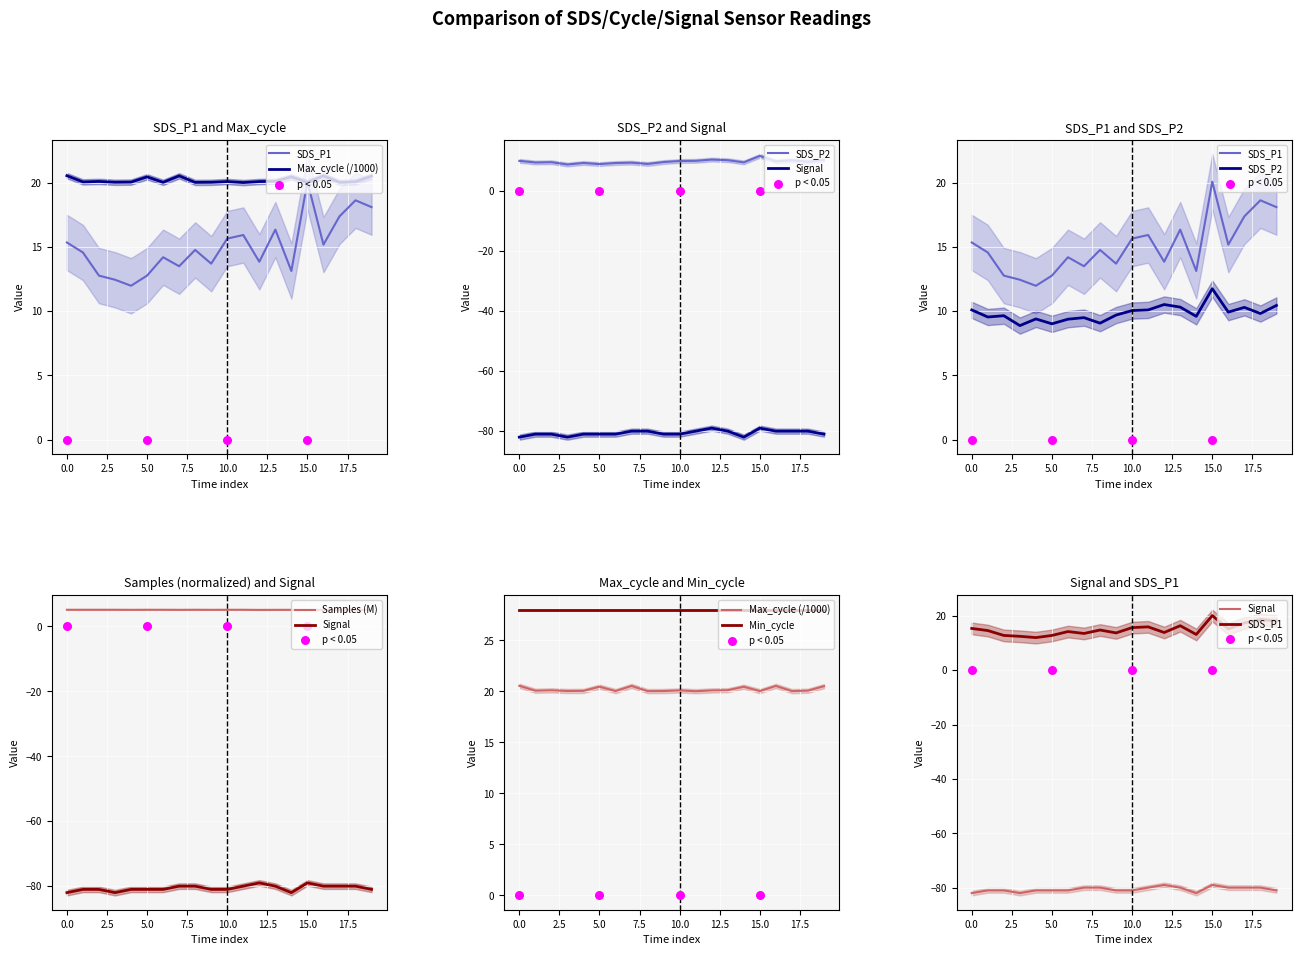

Which series contains the lowest Y value?

Signal